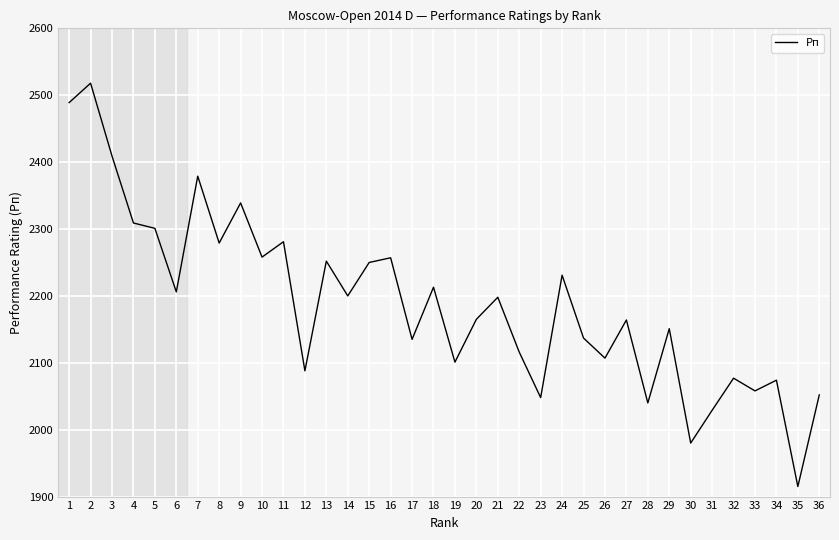

At which label does the data first exceed 2198?

1